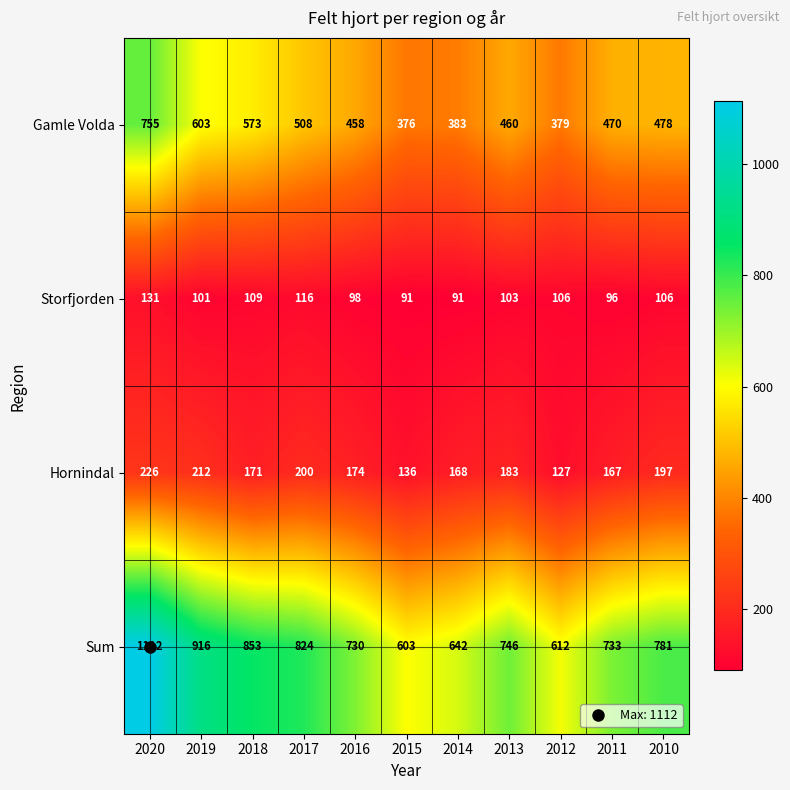

Which series changed the most between 2015 and 2010?

Sum